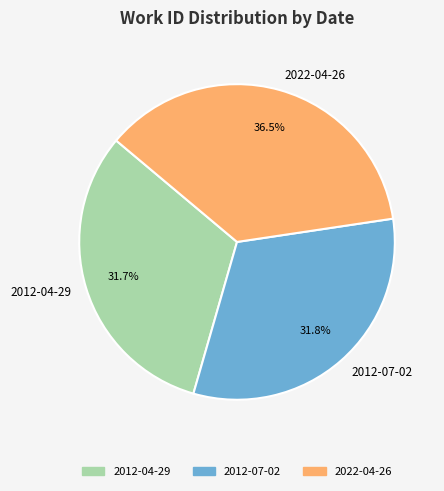

Between 2012-04-29 and 2022-04-26, which is larger?

2022-04-26